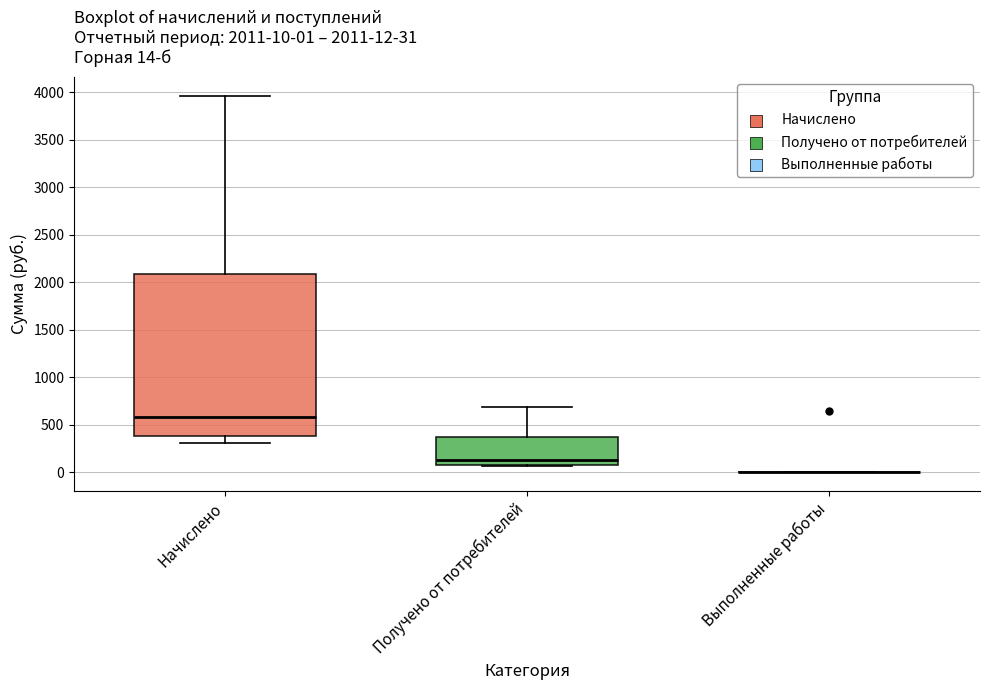

Comparing the boxes themselves (not the whiskers), which one is the tallest?

Начислено